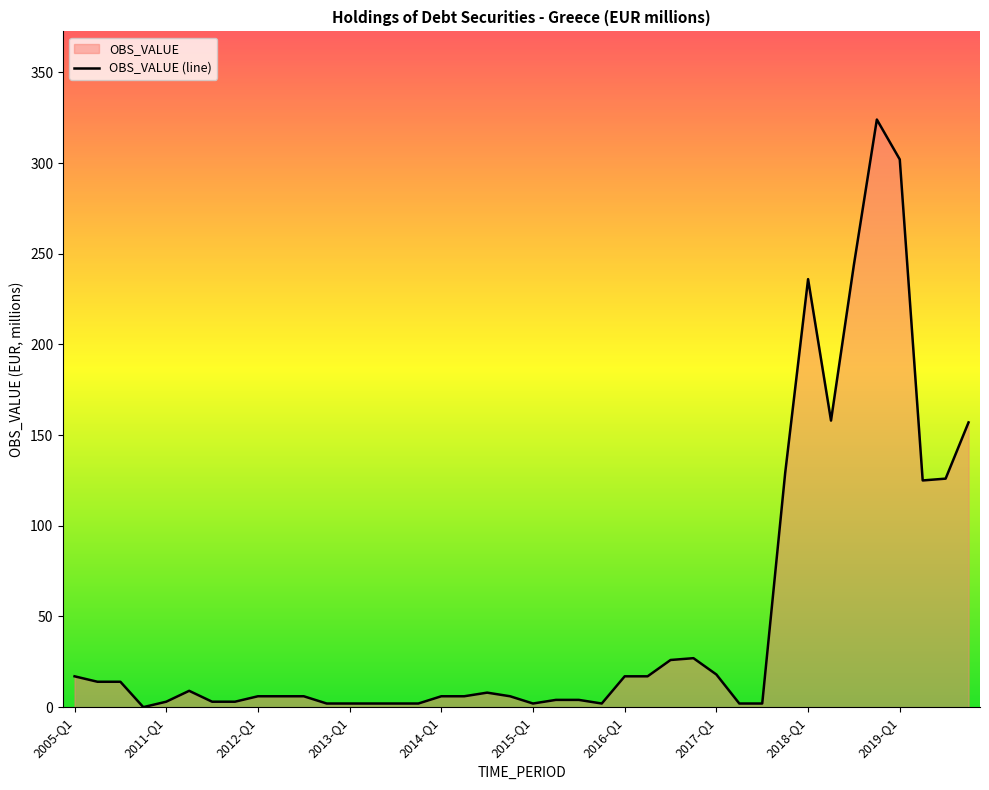

The value at 2016-Q3 is 40. True or false?

False